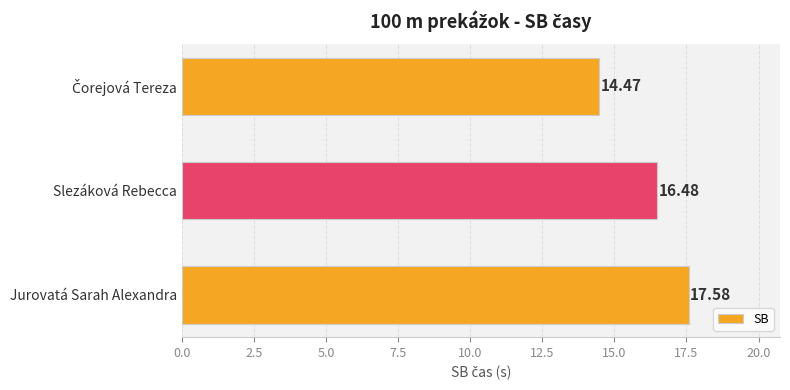

At which label is the value closest to 16?

Slezáková Rebecca